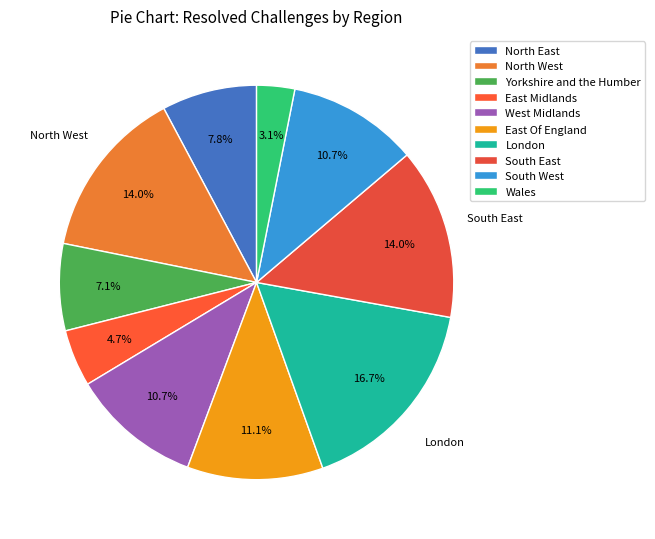

Is the sum of North West and North East greater than half?

No